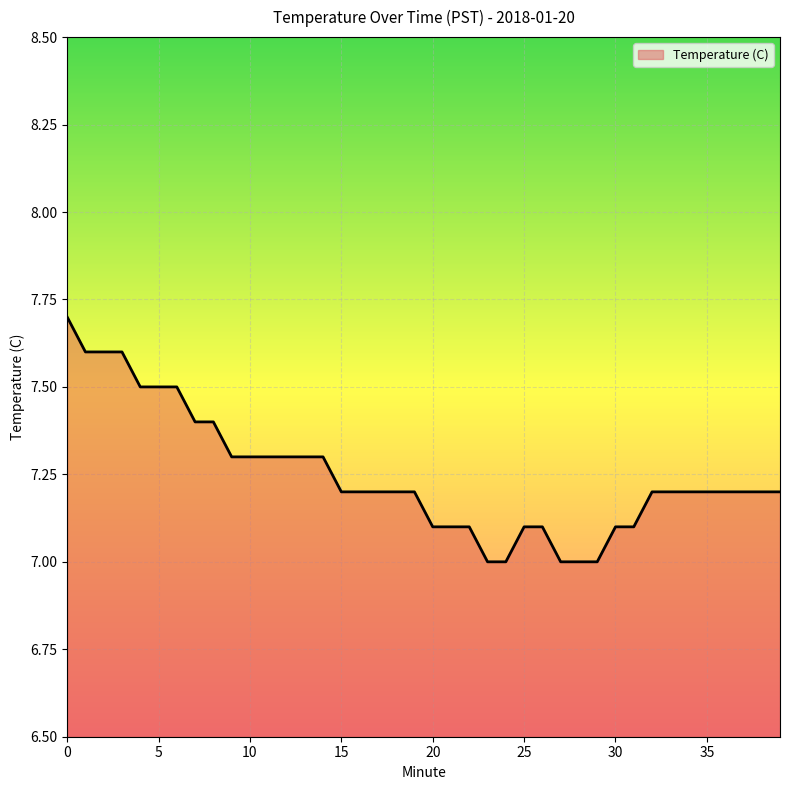

What is the average value?

7.2